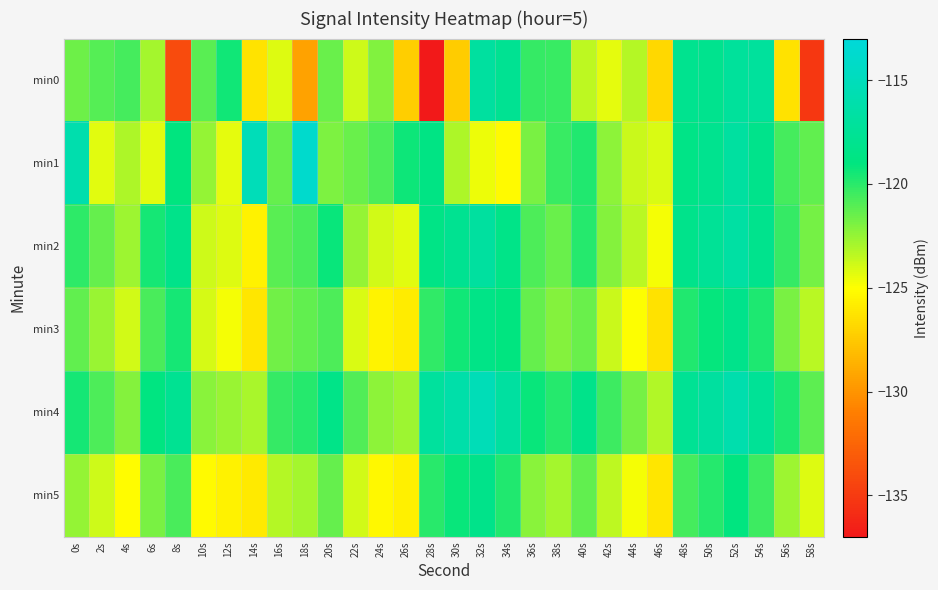

Which series has the widest spread of values?

min0